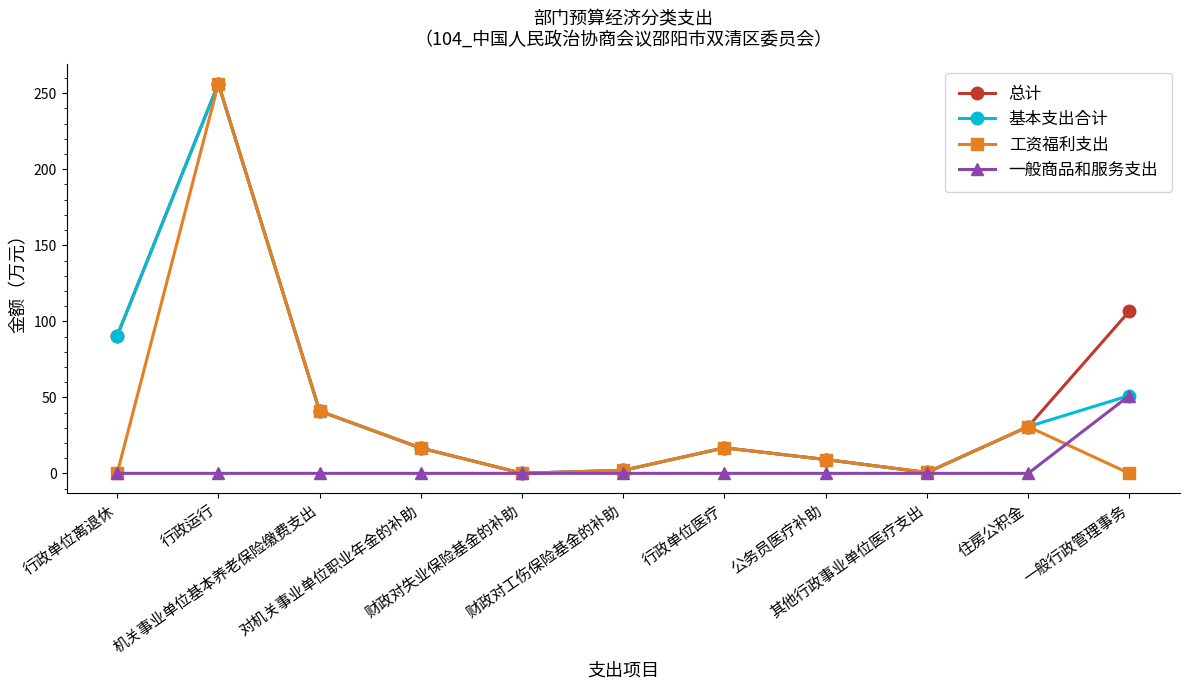

What is the value of the 总计 point at the 3rd from the left?

41.0